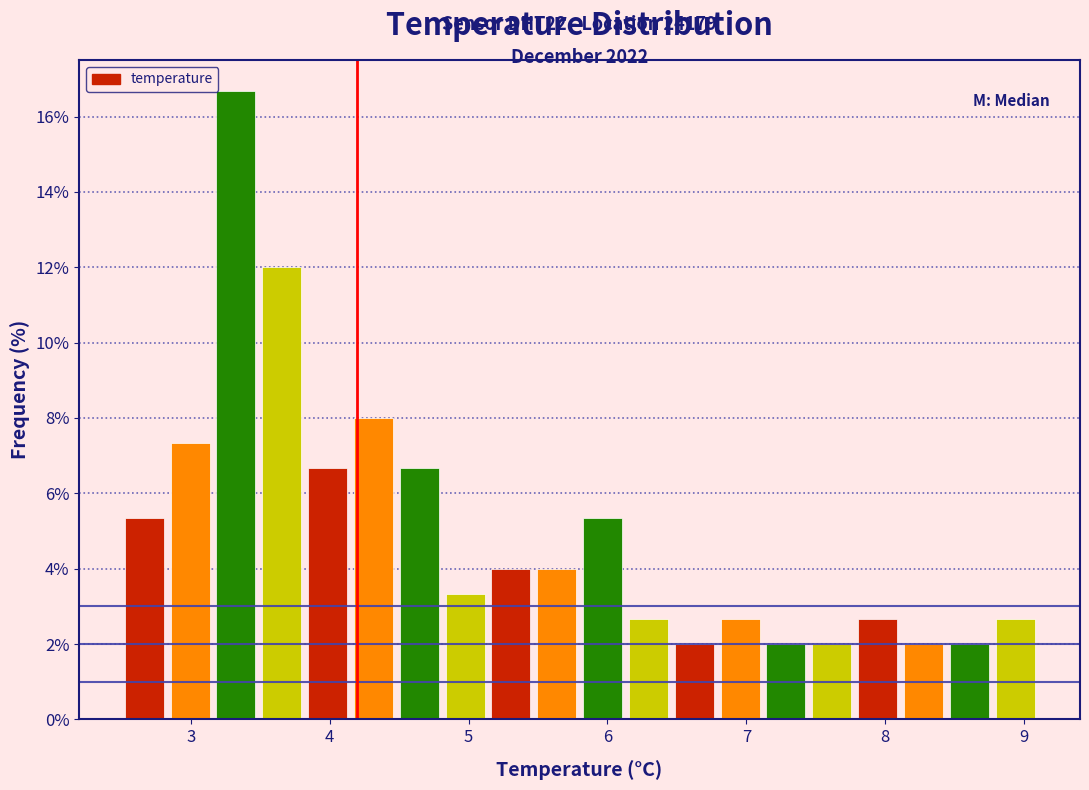

Read against the x-axis, roughly where is the centre of the tallest bar?

3.3